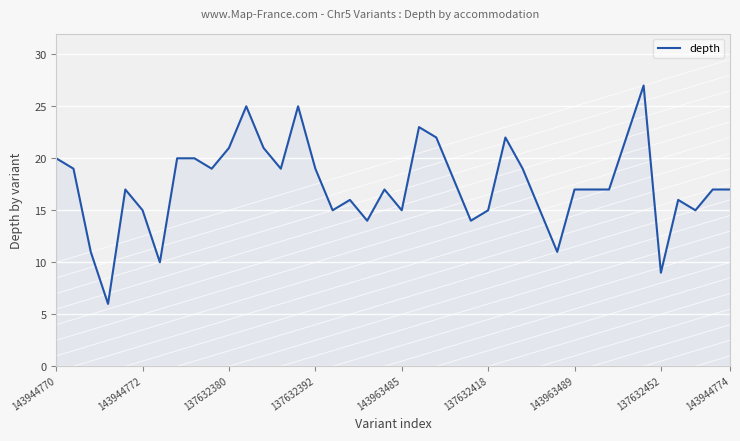

What is the difference between the maximum and minimum values?

21